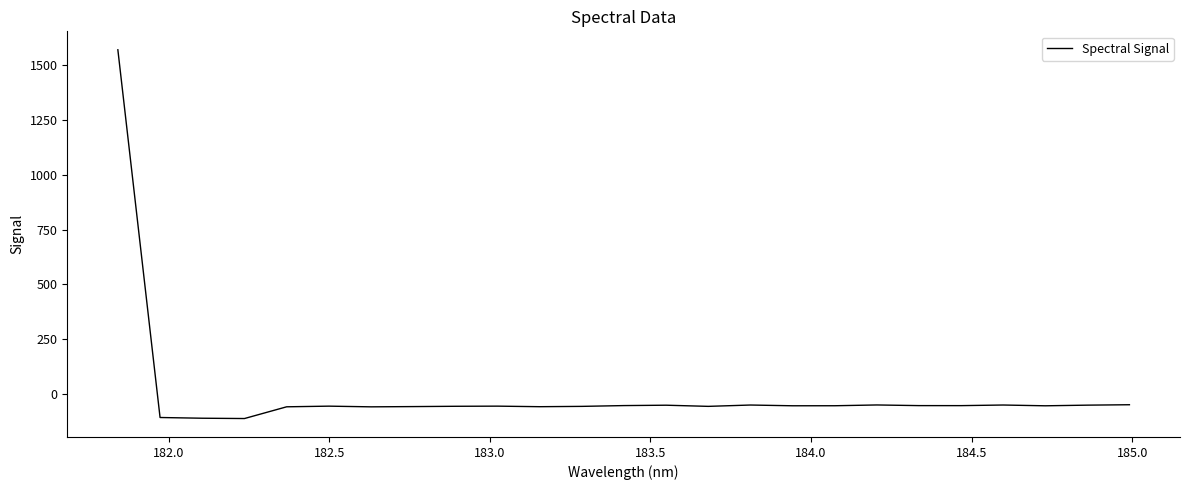

What is the sum of all values?

107.9